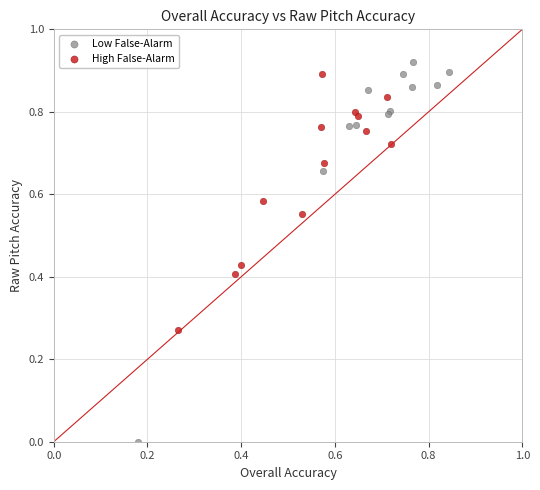

Which series reaches the minimum Y coordinate?

Low False-Alarm